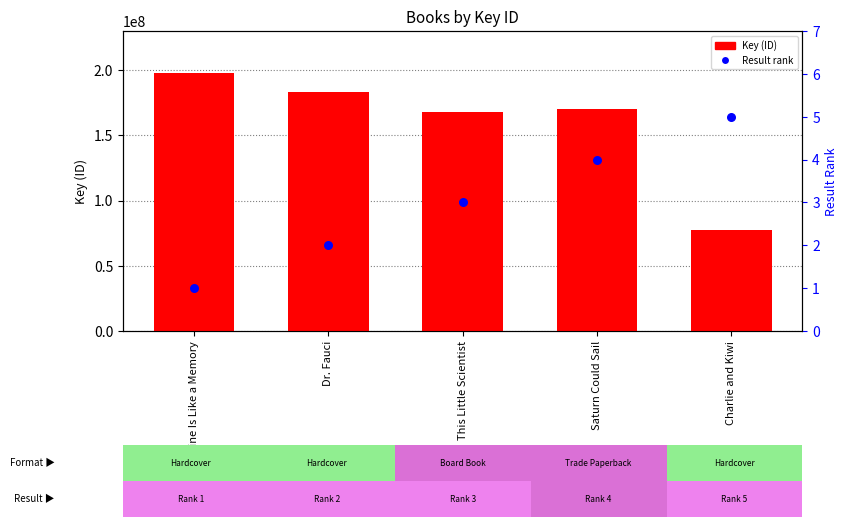

What is the total value across all series at Vaccine Is Like a Memory?

197766735